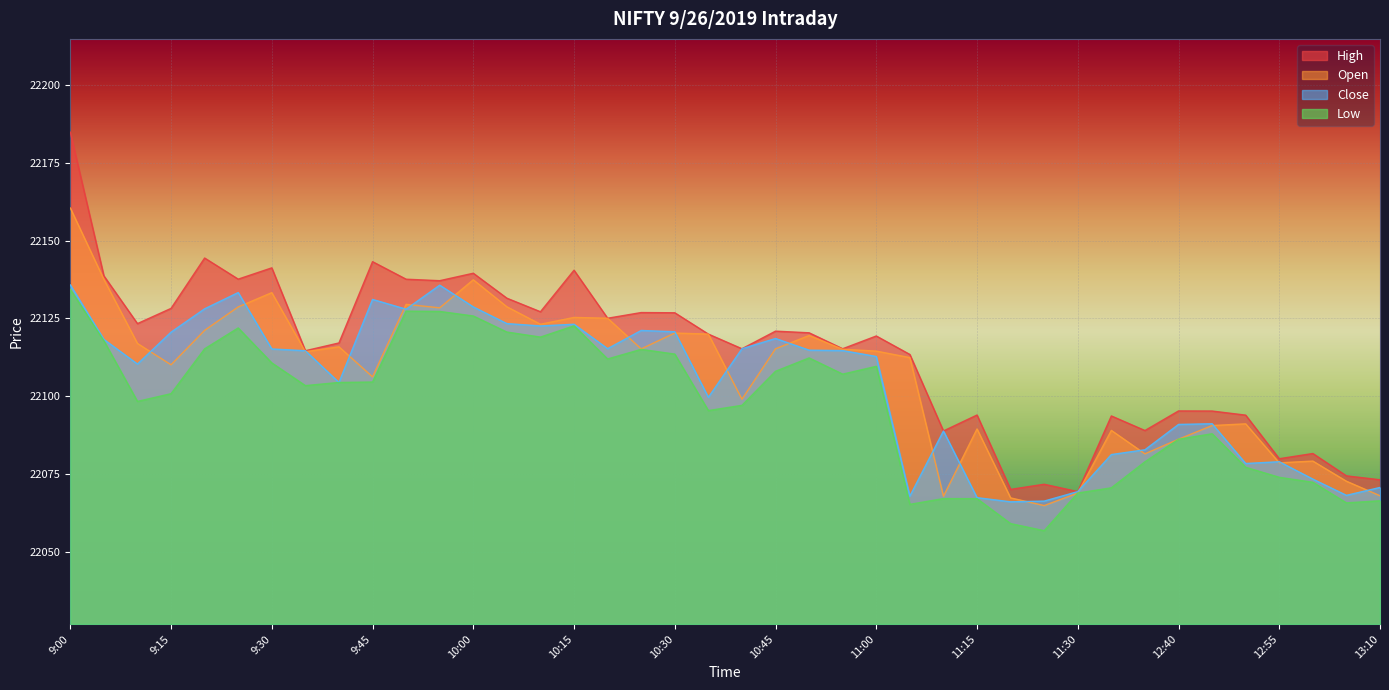

What is the label of the 17th point from the right?

10:55